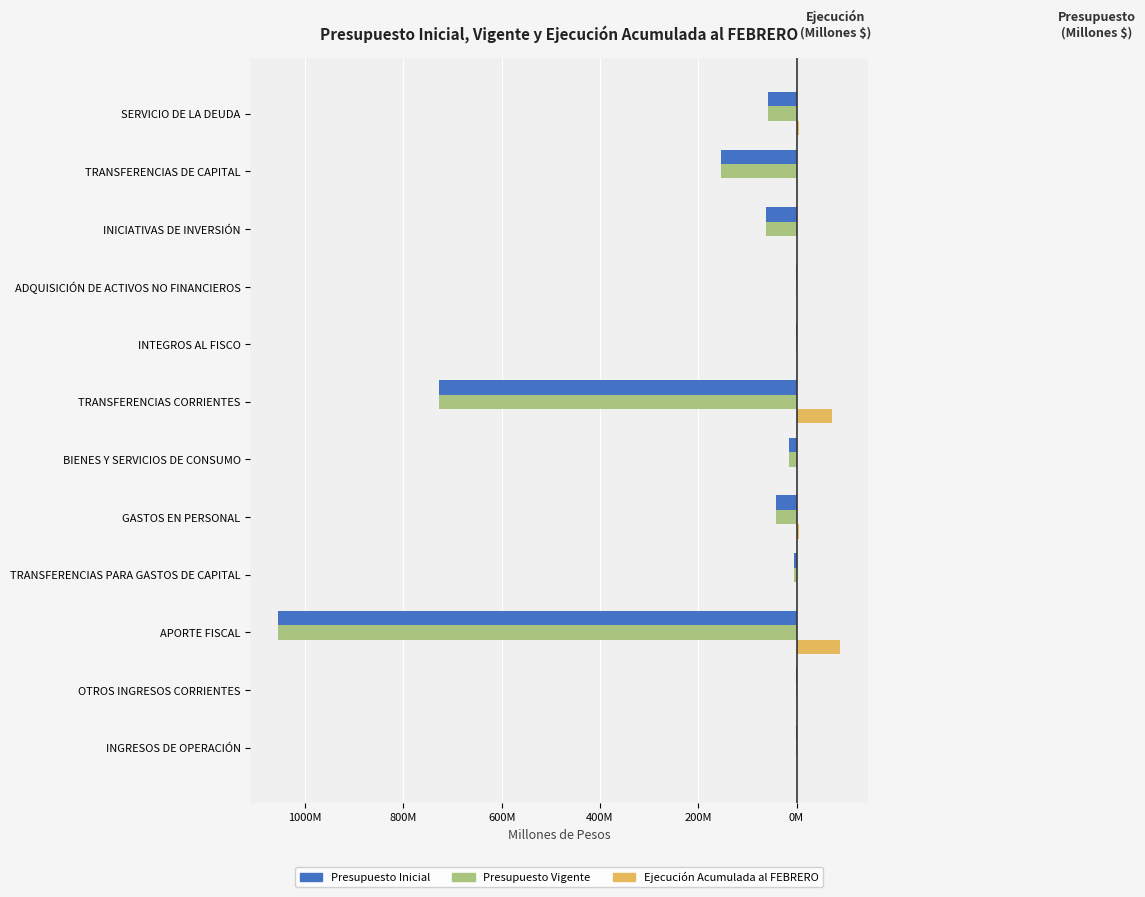

How many bars are there in each group?

3